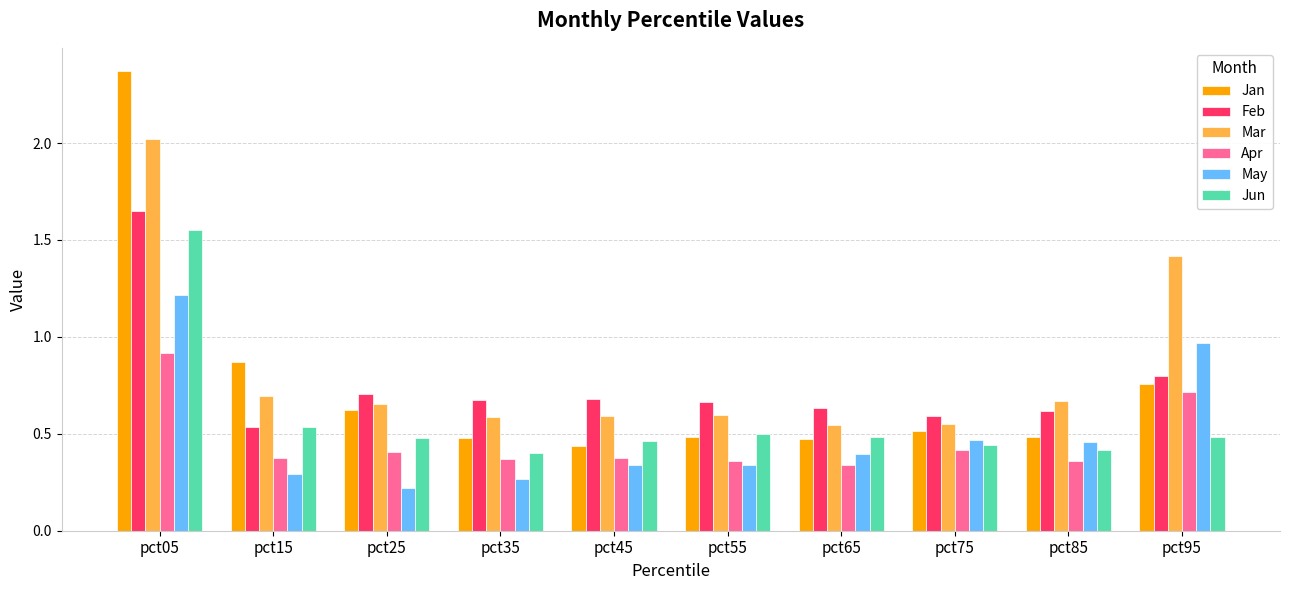

Between pct45 and pct85, which series saw the biggest shift?

May